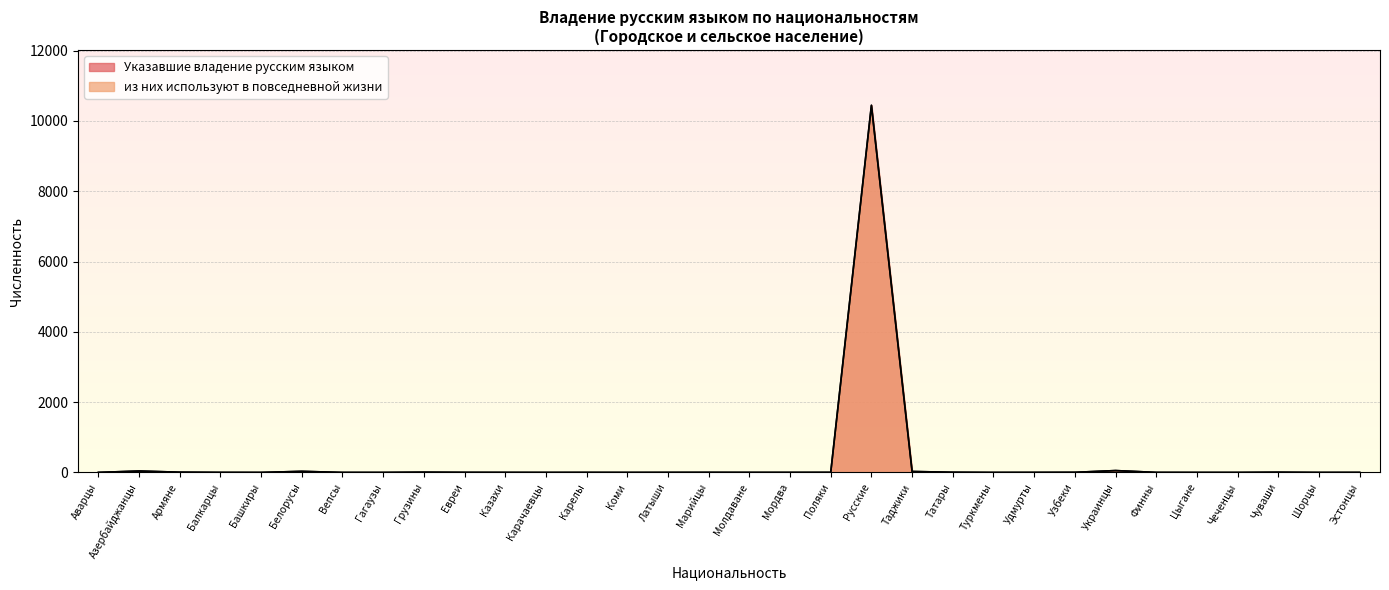

True or false: из них используют в повседневной жизни and Указавшие владение русским языком cross at least once.

False